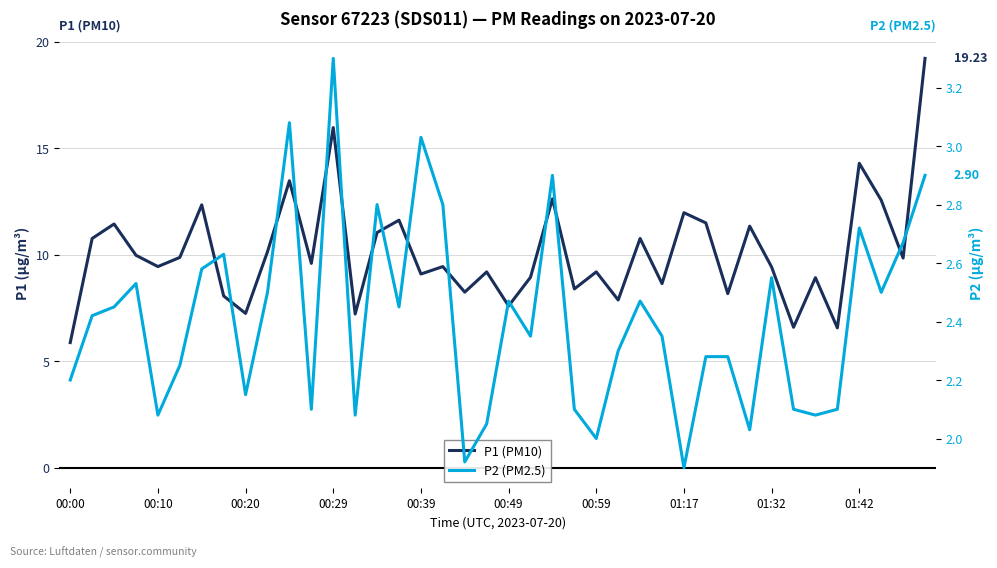

Read the P1 (PM10) value at 37.

12.6